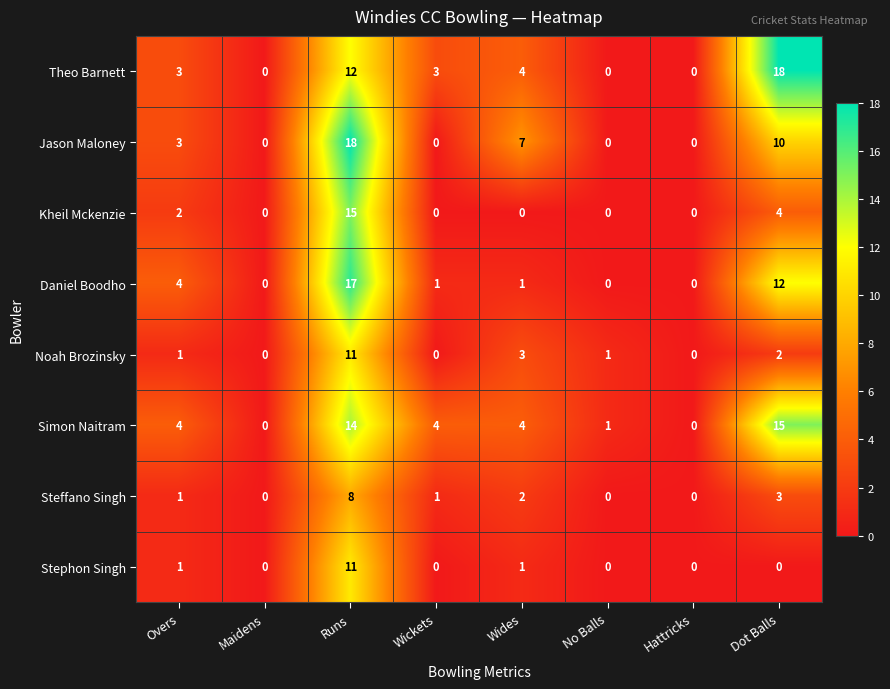

What is the difference between the Theo Barnett values at Dot Balls and Runs?

6